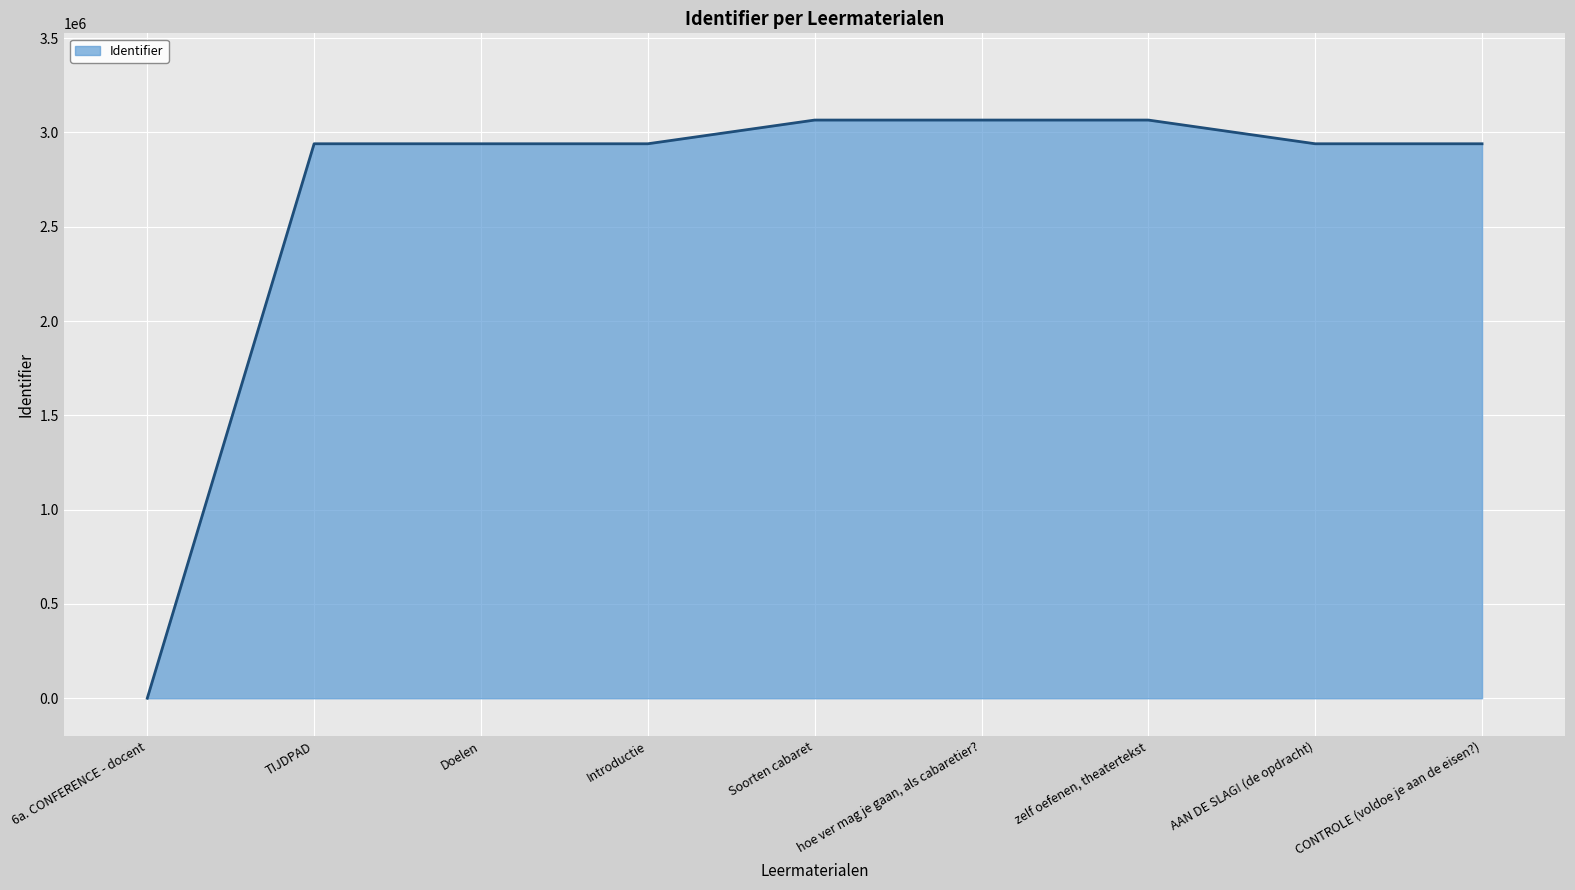

How many points are higher than both their immediate neighbors (excluding endpoints)?

2